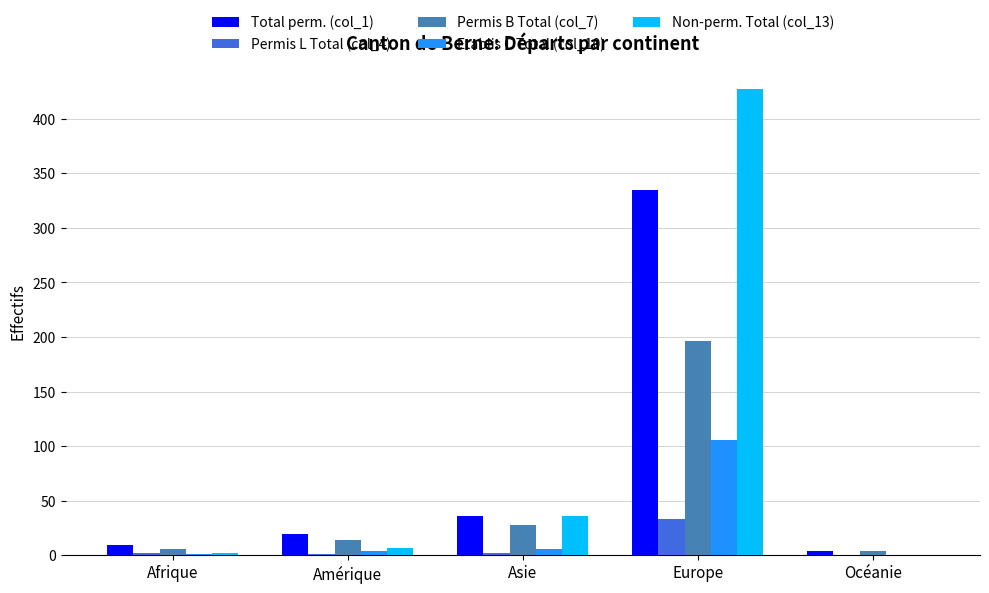

Which label corresponds to the largest value in the chart?

Europe